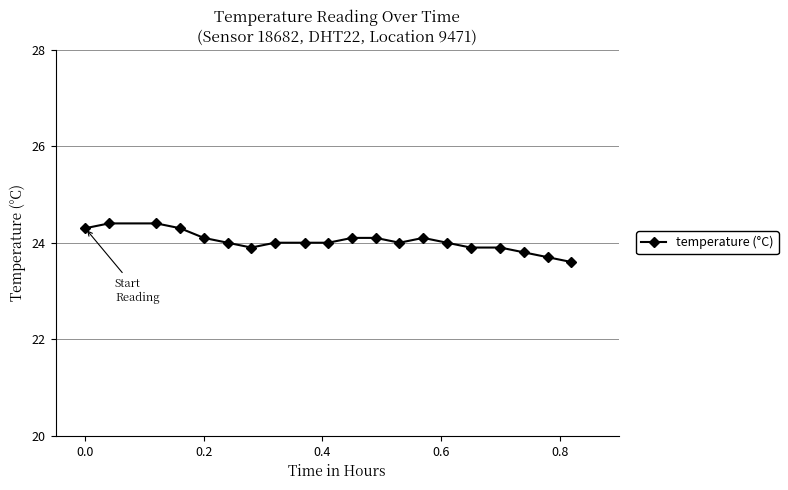

What is the average value?

24.0